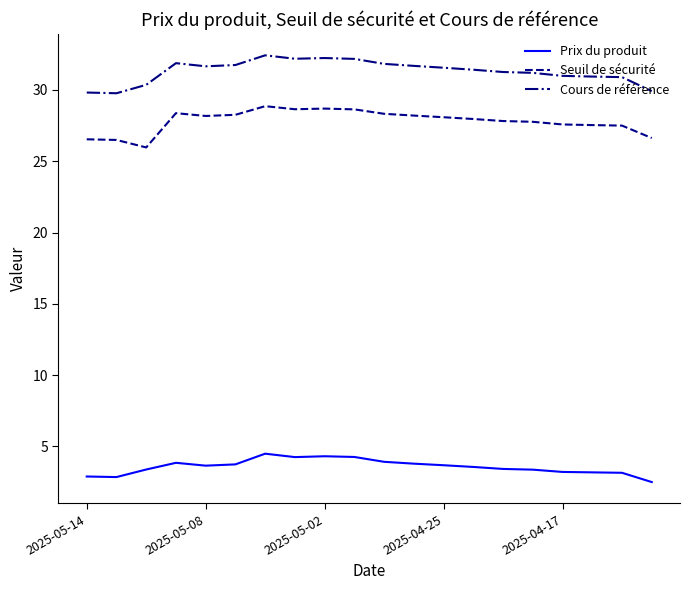

What is the minimum value shown in the chart?

2.5